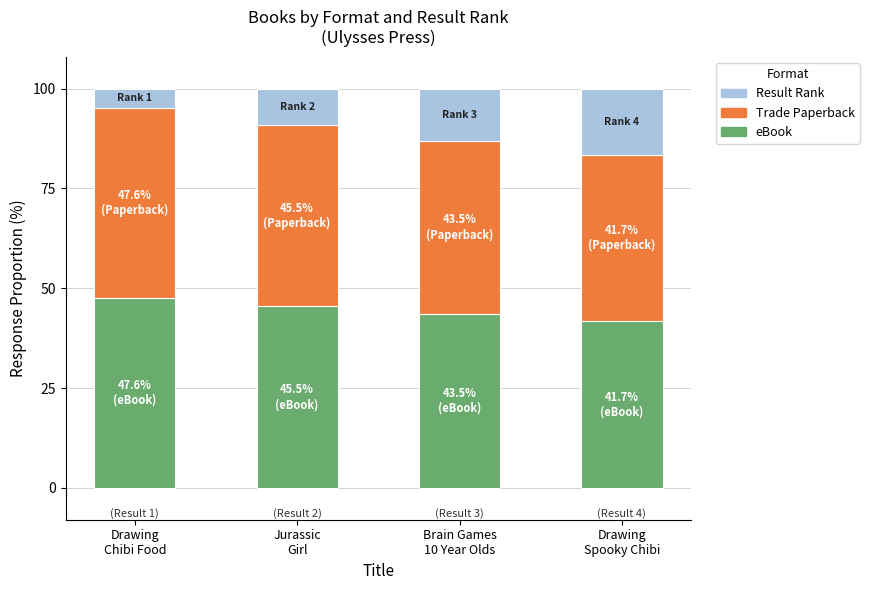

What is the minimum value for eBook?

41.7